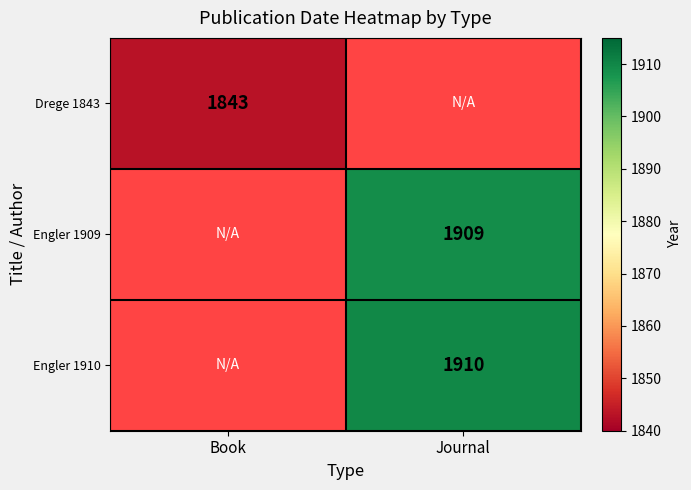

Which category has the highest value across all series?

Journal